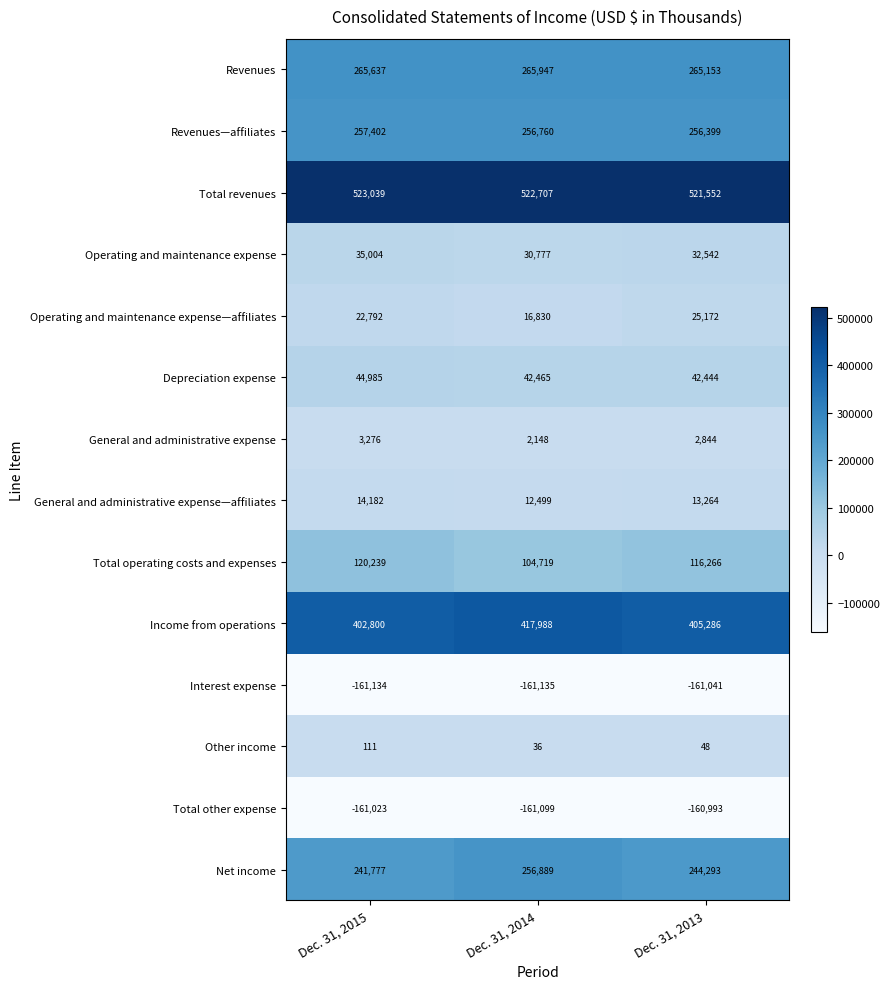

At Dec. 31, 2015, list the series in order from largest to smallest.

Total revenues, Income from operations, Revenues, Revenues—affiliates, Net income, Total operating costs and expenses, Depreciation expense, Operating and maintenance expense, Operating and maintenance expense—affiliates, General and administrative expense—affiliates, General and administrative expense, Other income, Total other expense, Interest expense